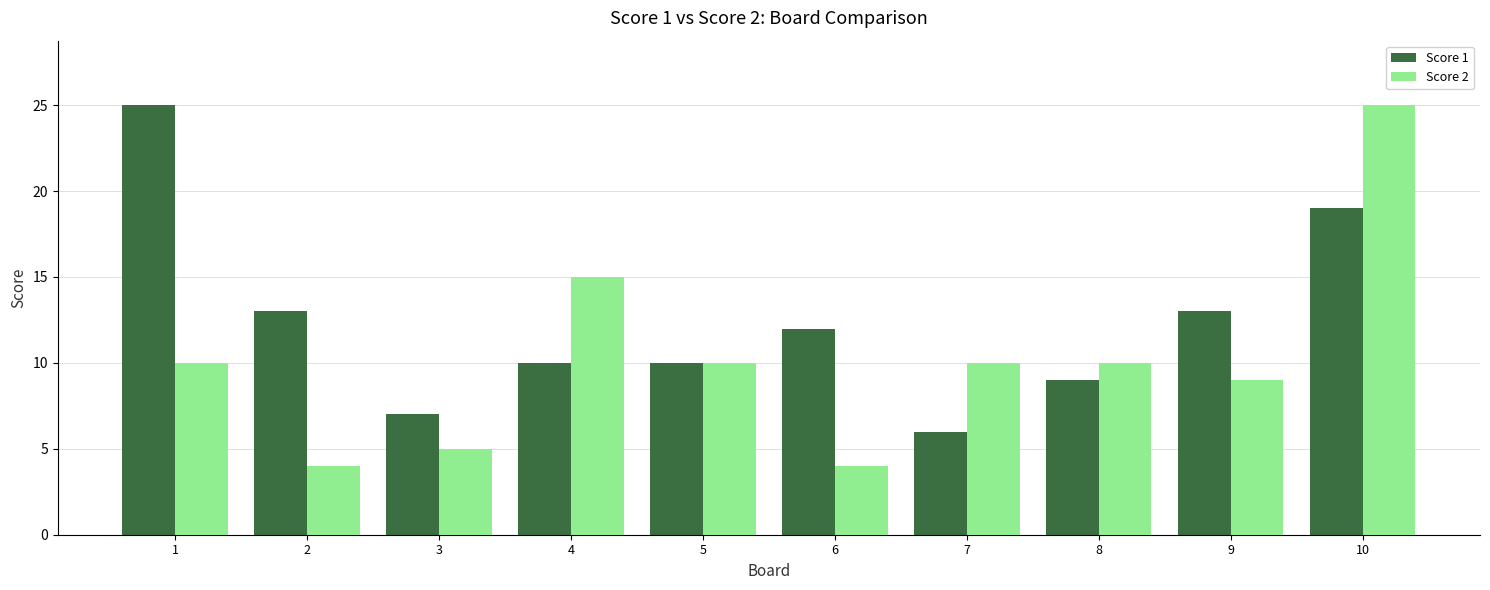

How many values in the Score 1 series are below 12?

5